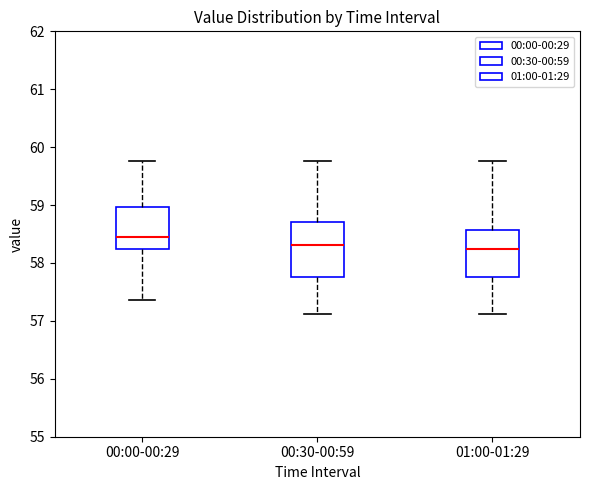

Where is the lower edge of the box for 00:30-00:59 on the y-axis? The values are not printed on the chart, so give them approximately, as read against the axis.

57.8